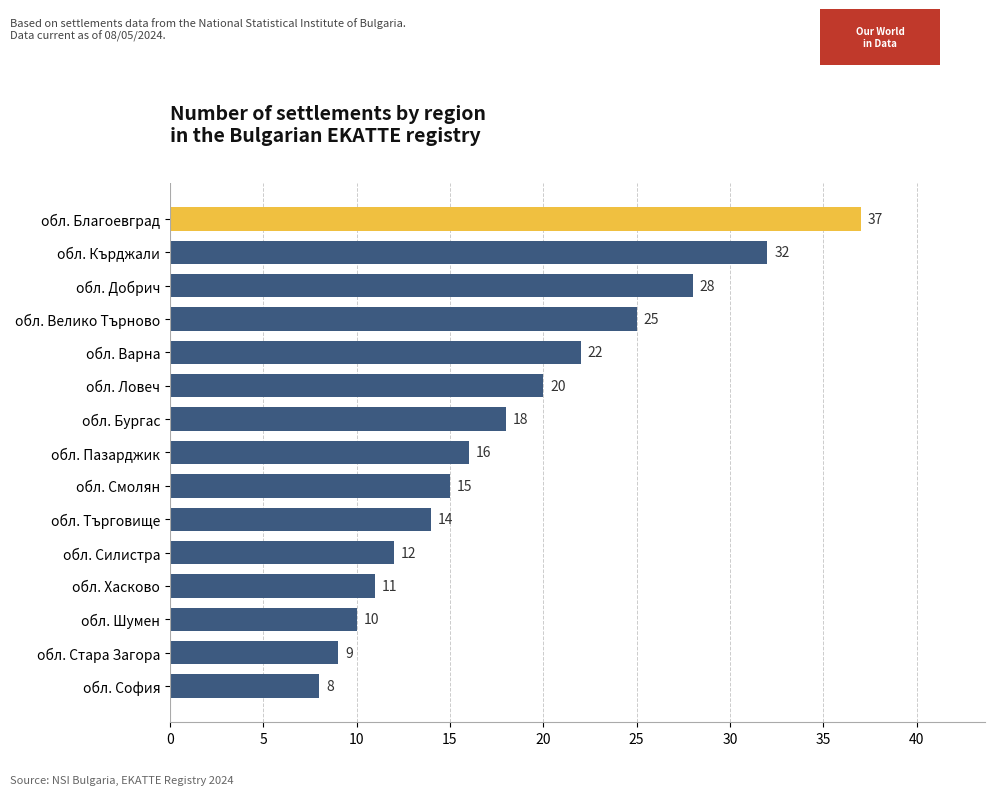

At which category does the chart reach its minimum across all series?

обл. София